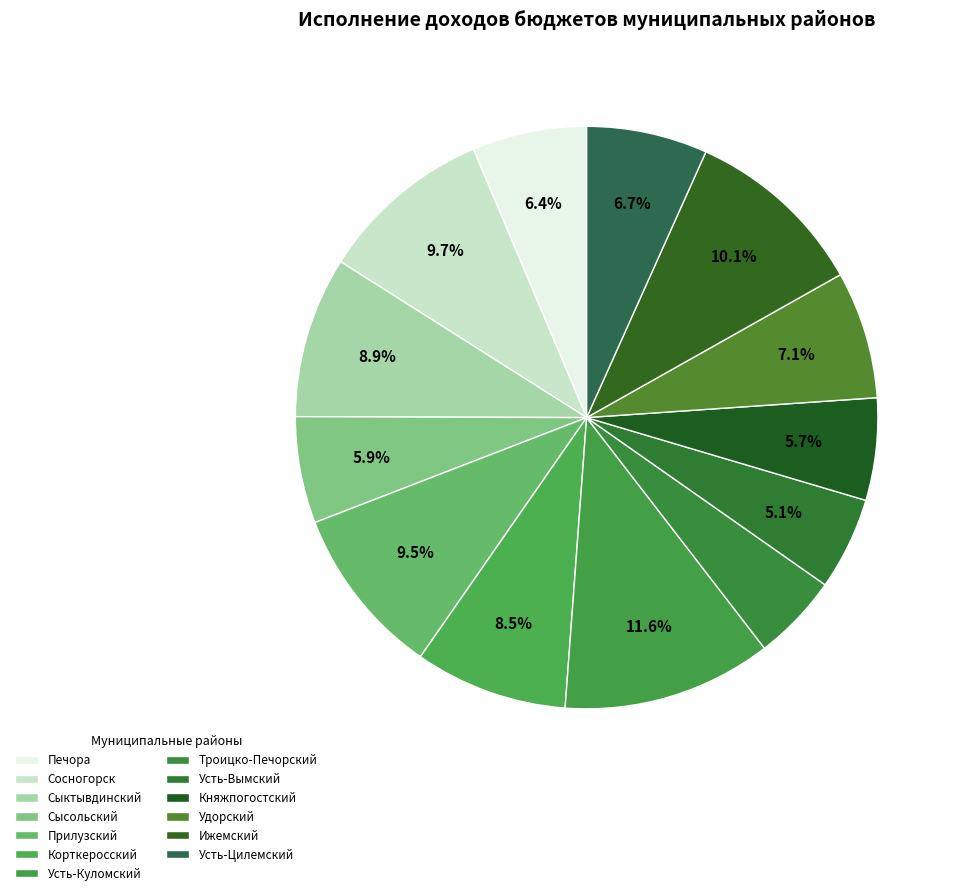

How many segments does this pie chart have?

13